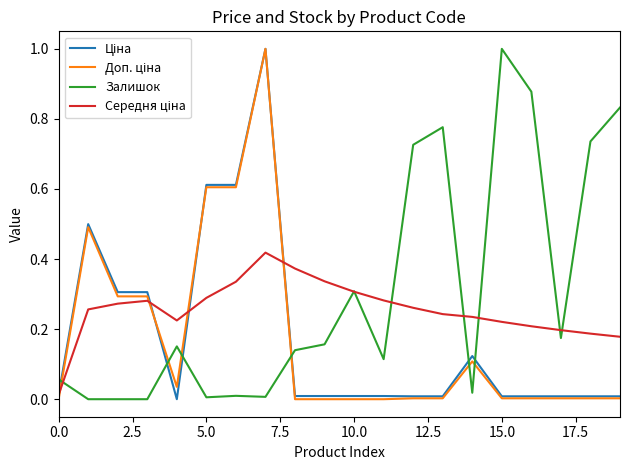

Which series has the largest total across all categories?

Залишок